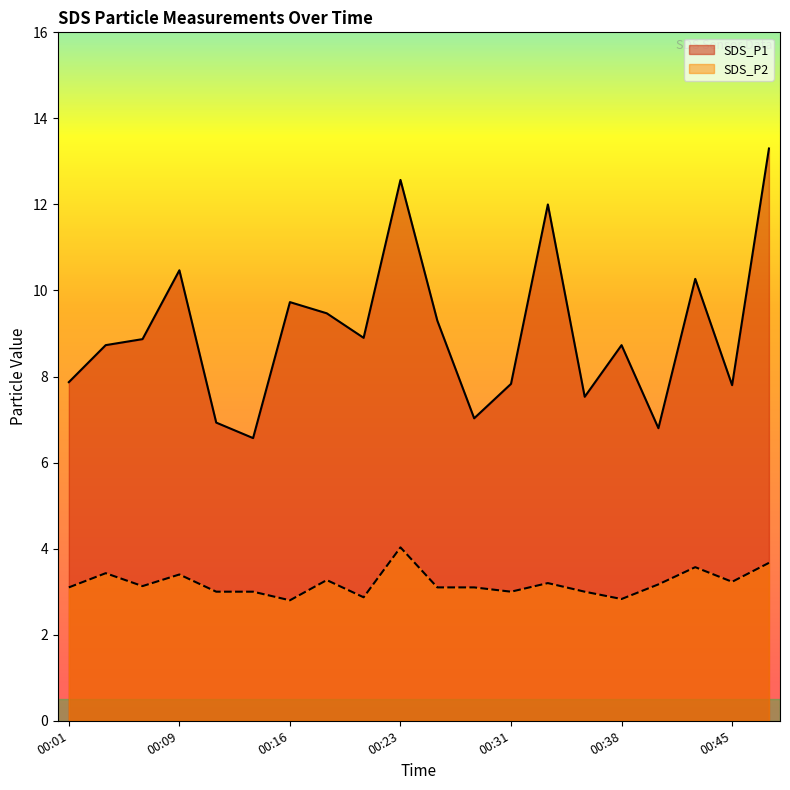

The value of SDS_P1 at 00:01 is 7.9. True or false?

True